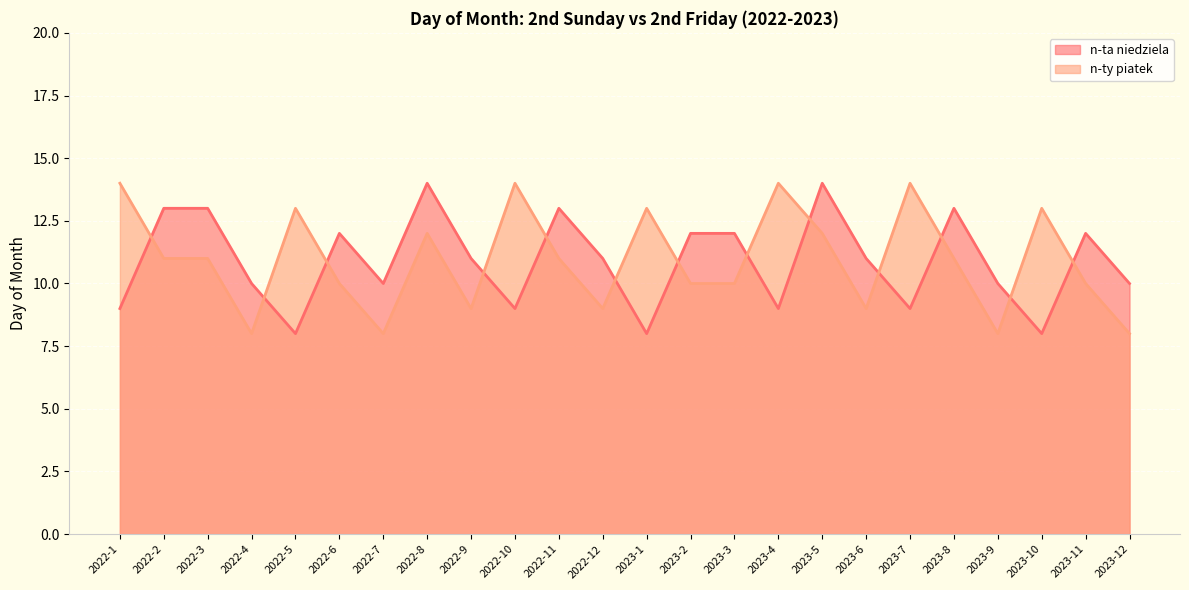

True or false: n-ta niedziela and n-ty piatek cross at least once.

True